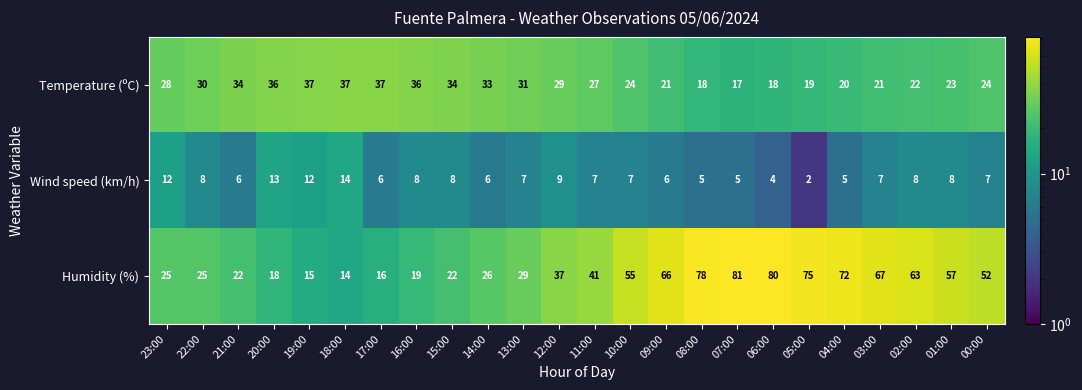

What is the maximum value shown in the chart?

81